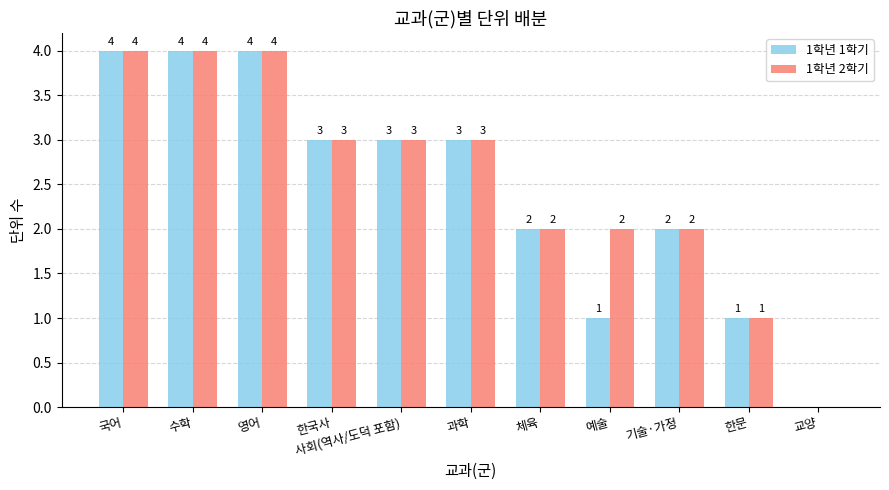

What is the sum of all 1학년 2학기 values?

28